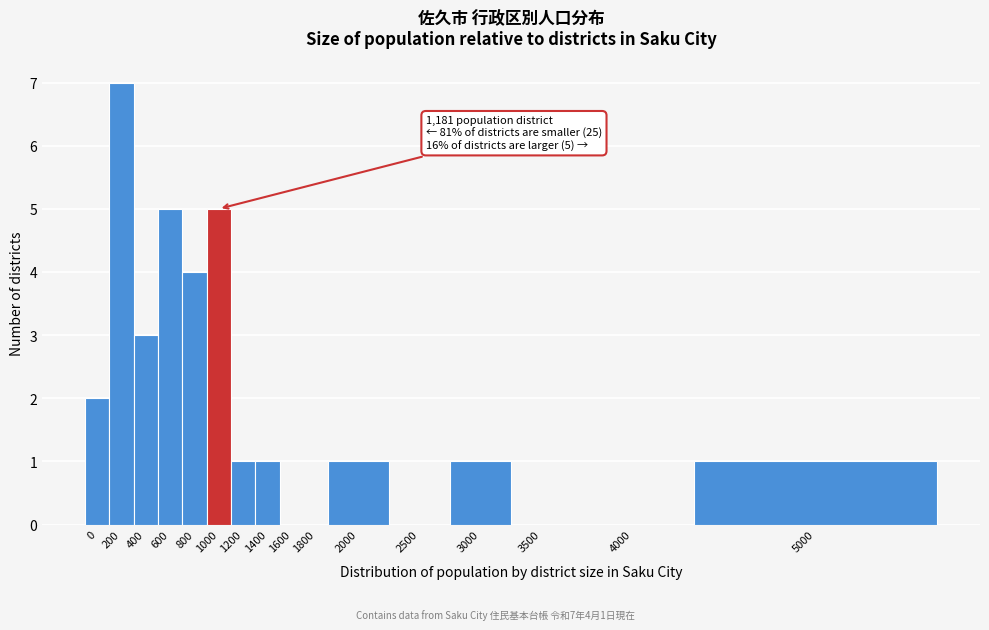

Reading left to right, list all the values displayed in this chart.

0=2	200=7	400=3	600=5	800=4	1000=5	1200=1	1400=1	1600=0	1800=0	2000=1	2500=0	3000=1	3500=0	4000=0	5000=1